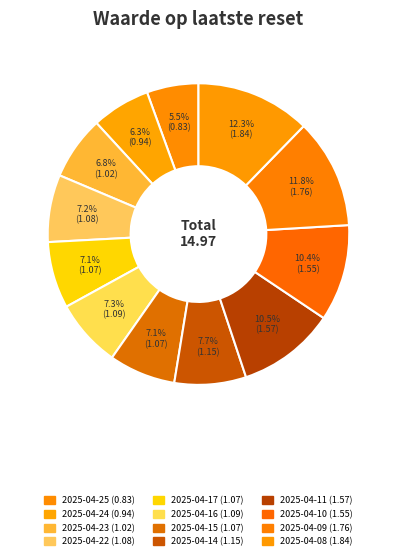

What percentage is NOT represented by 2025-04-14?

92.3%